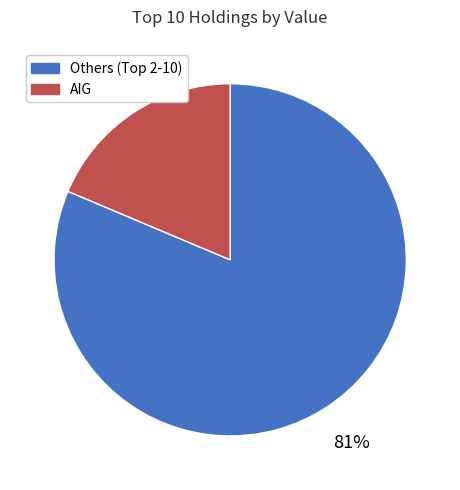

To the nearest percent, what is the average slice percentage?

50%